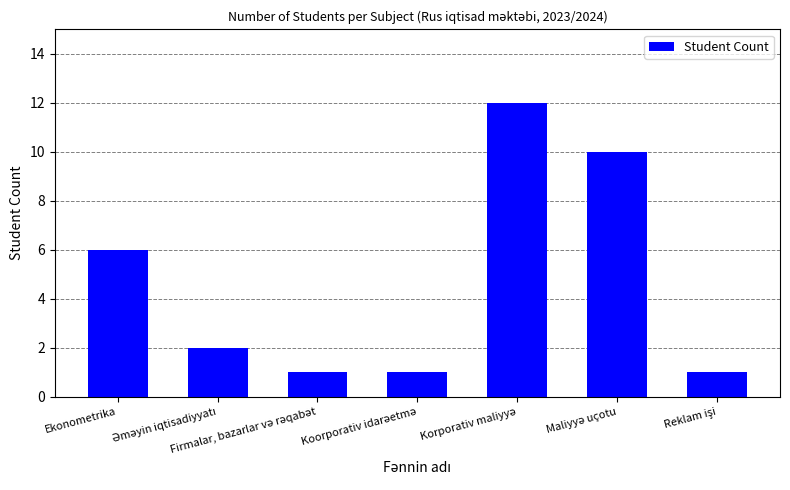

What is the maximum value shown in the chart?

12